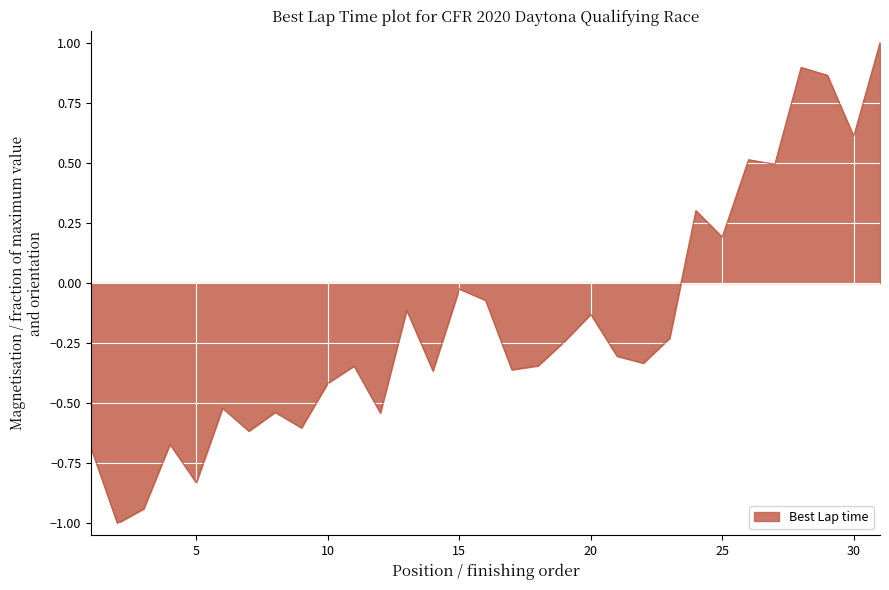

What is the difference between the maximum and minimum values?

2.0